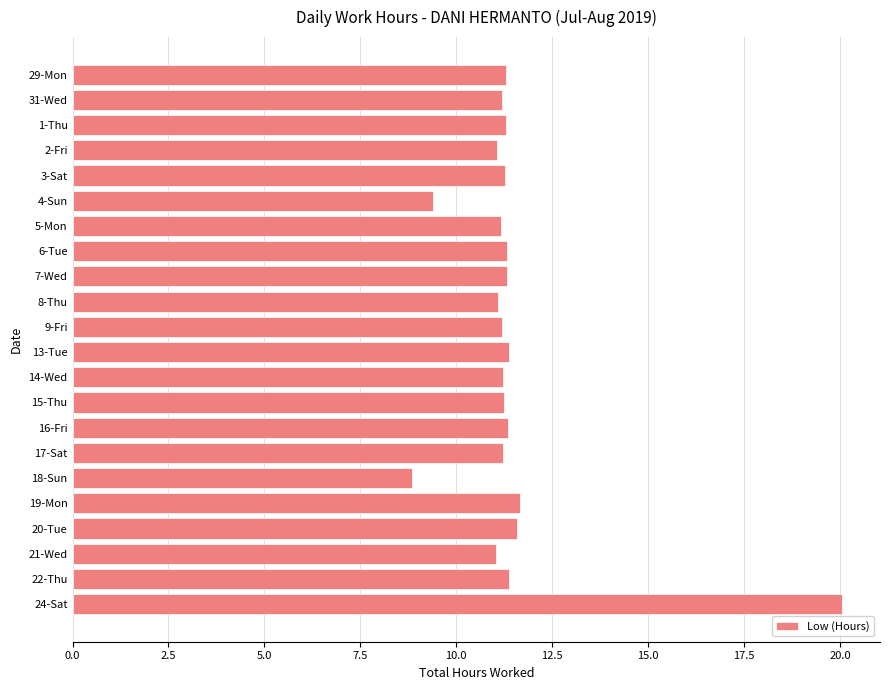

What is the average value?

11.5